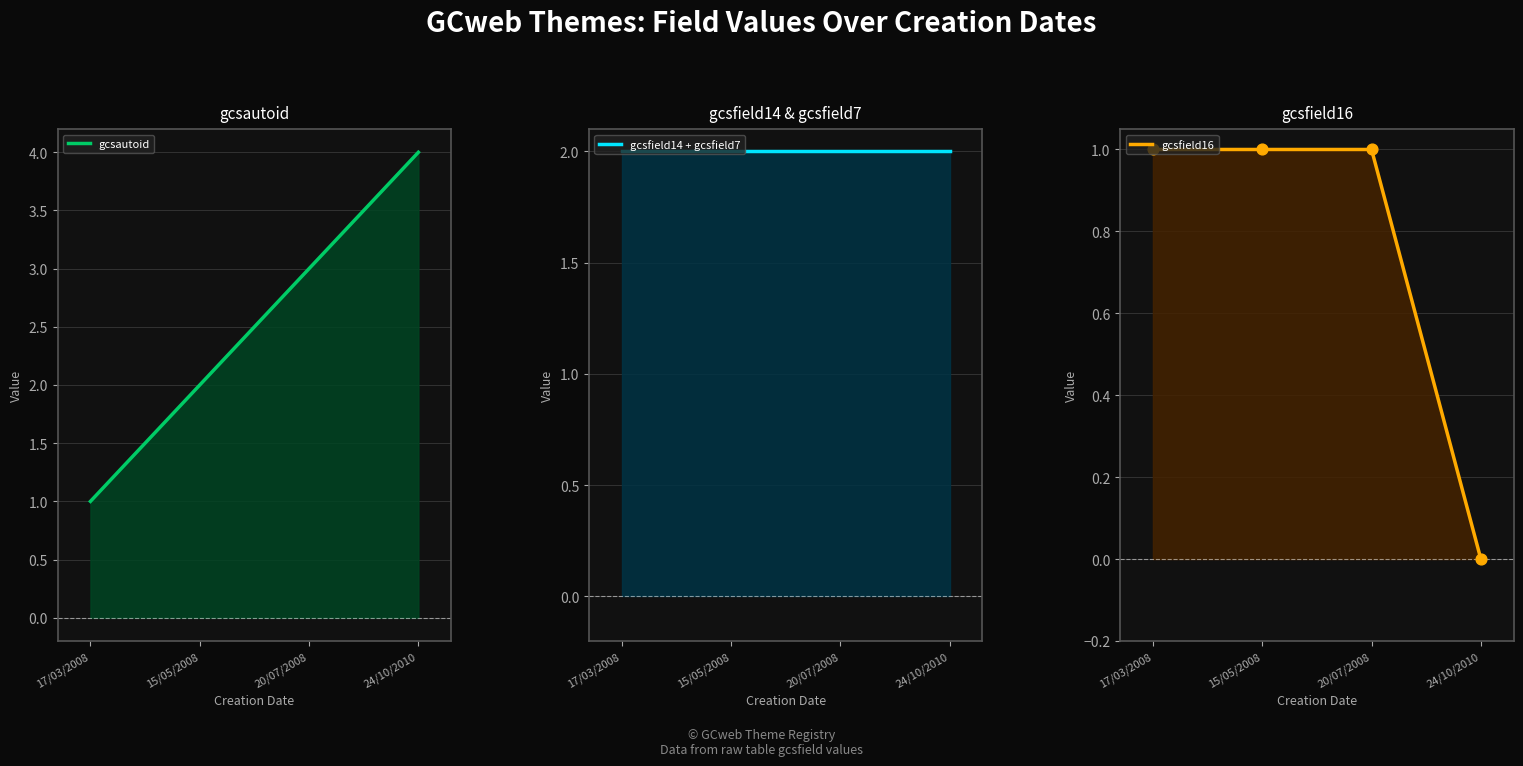

Which series has the widest spread of Y values?

gcsautoid